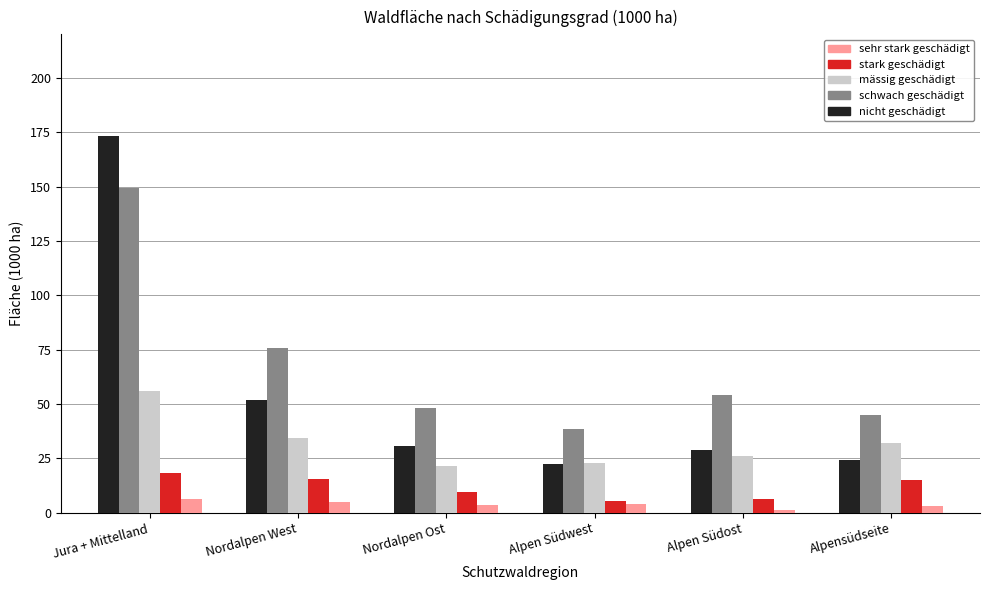

What is the average value of the mässig geschädigt series?

32.1